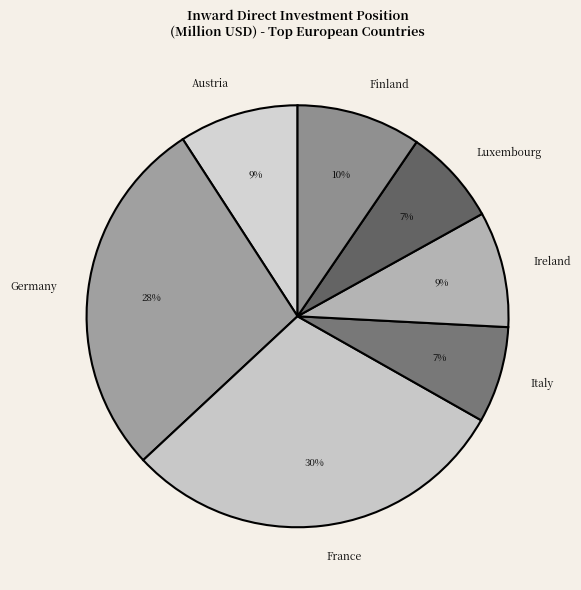

What is the largest slice in the pie chart?

France